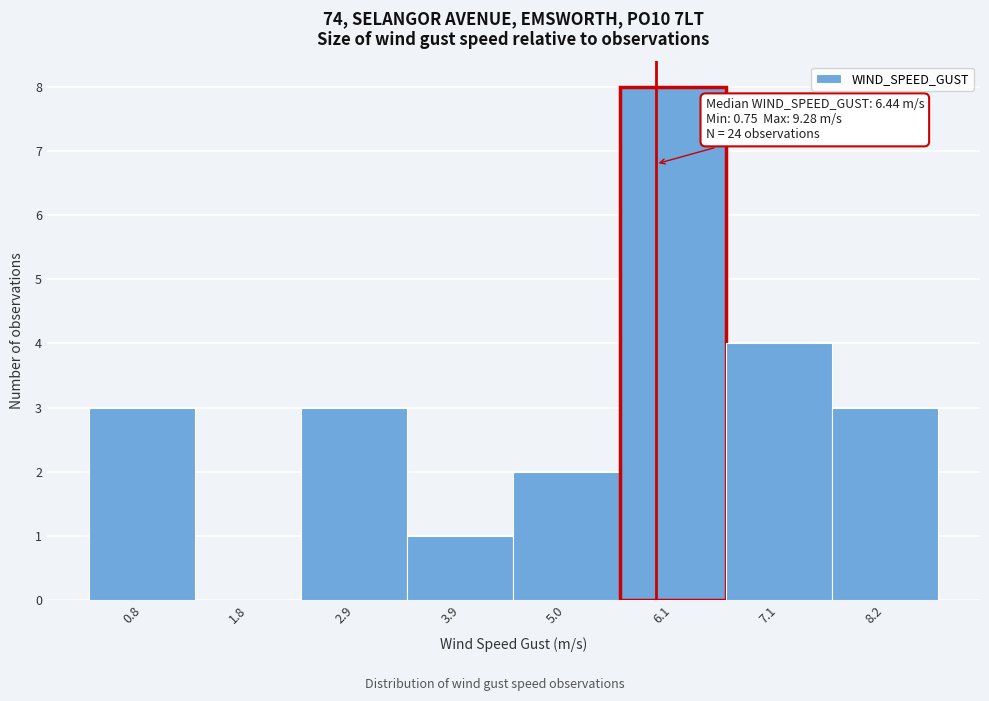

Reading right to left, transcribe all the data shown in this chart.

8.2=3	7.1=4	6.1=8	5.0=2	3.9=1	2.9=3	1.8=0	0.8=3